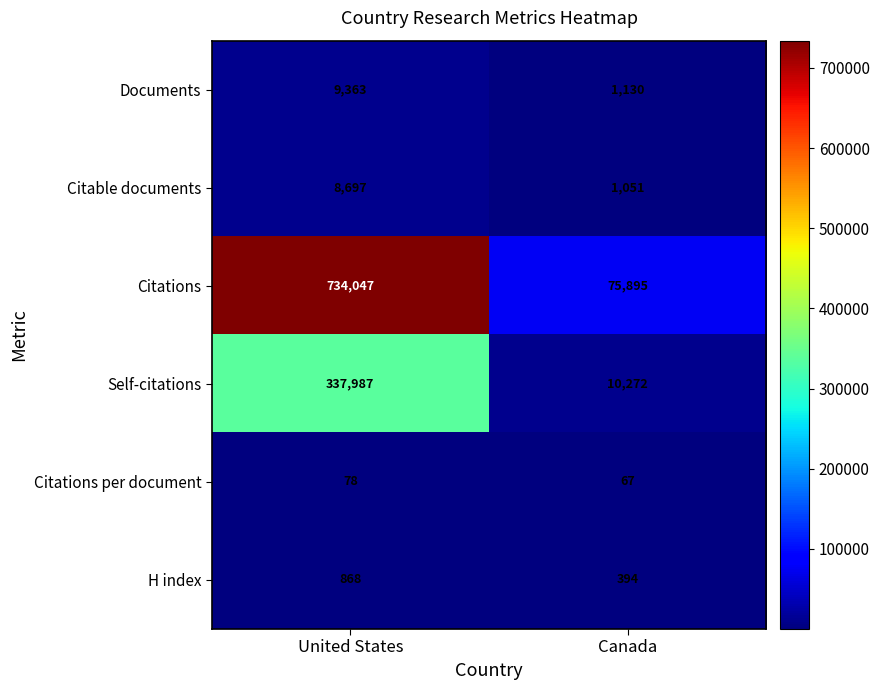

How many series are shown in this chart?

6